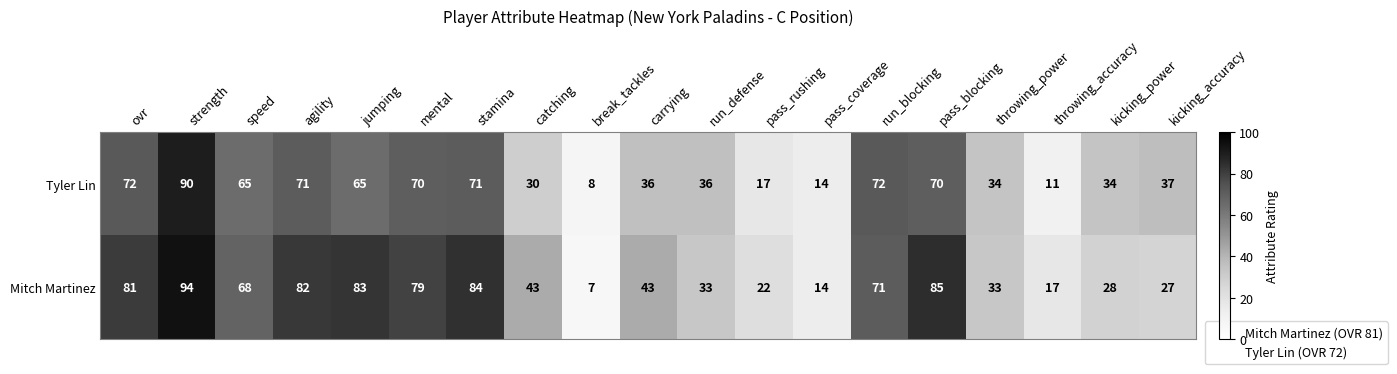

At which label is Tyler Lin closest to 49?

kicking_accuracy